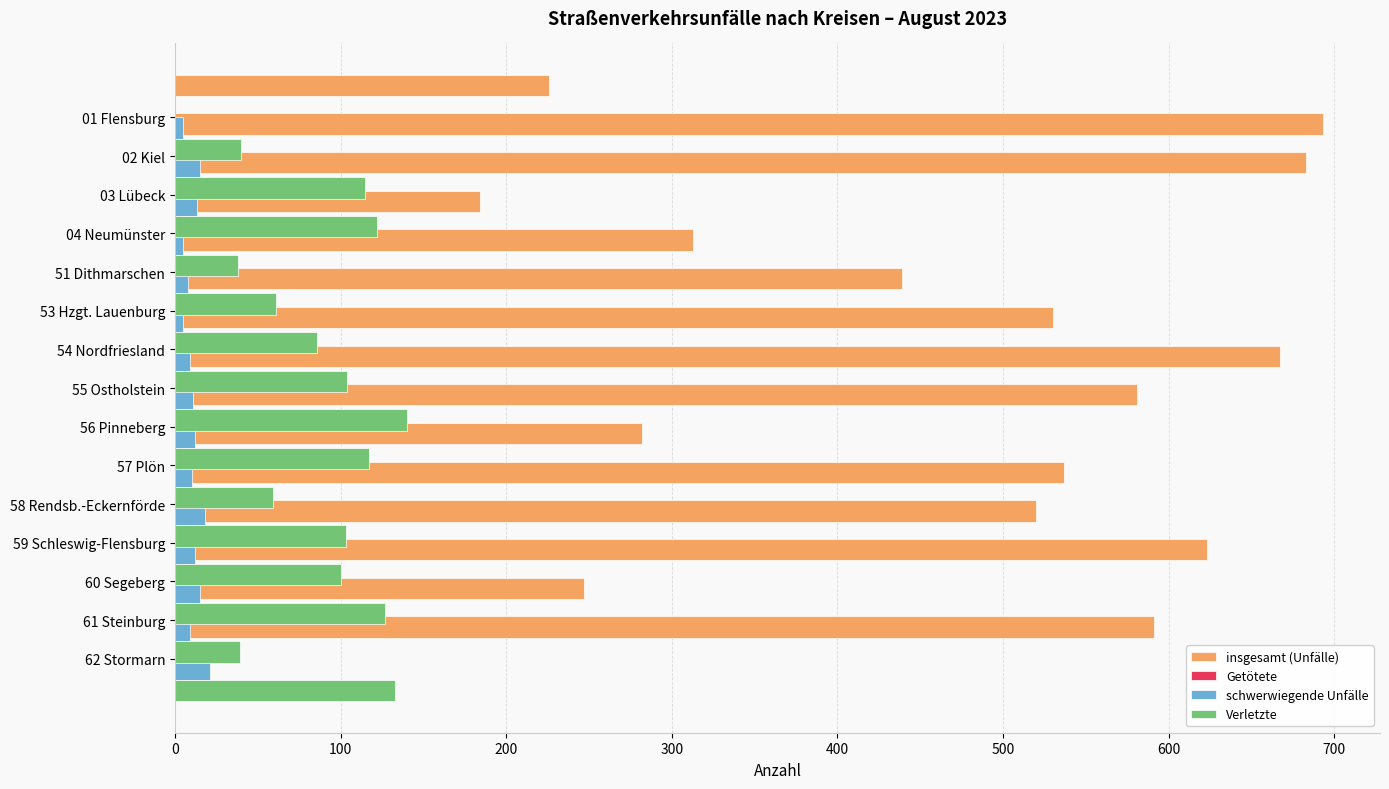

What are all the series names shown in the legend?

insgesamt (Unfälle), Getötete, schwerwiegende Unfälle, Verletzte